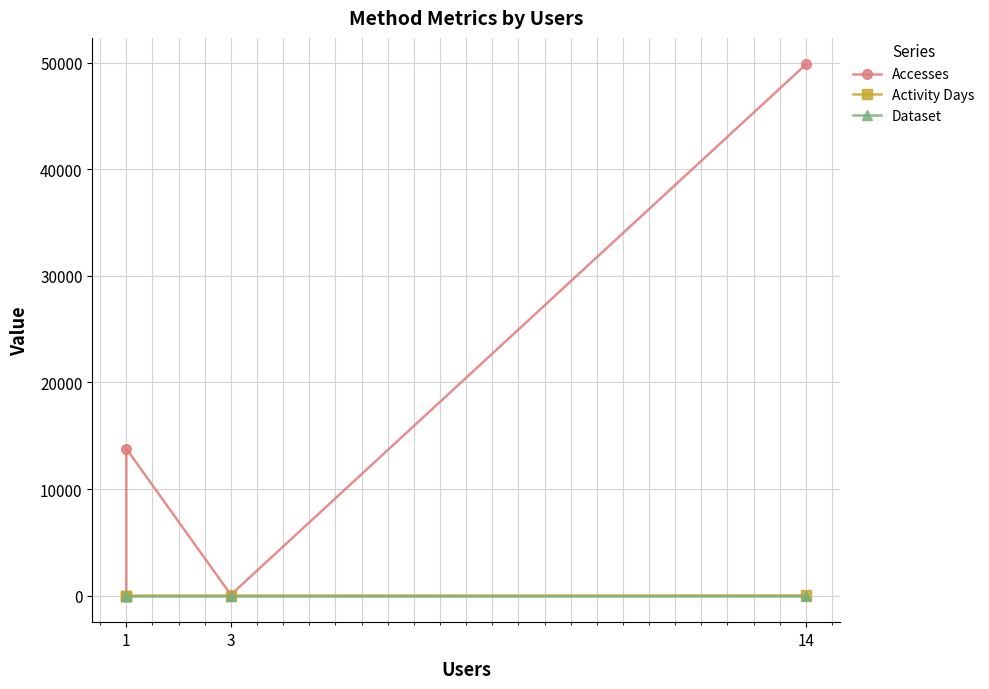

What is the sum of all Activity Days values?

26